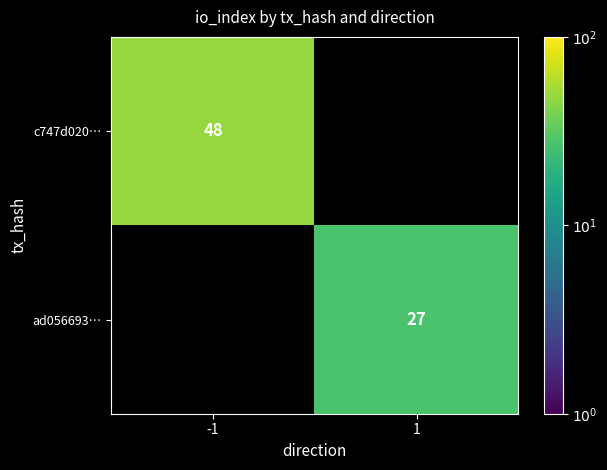

The value of ad056693… at 1 is 27. True or false?

True